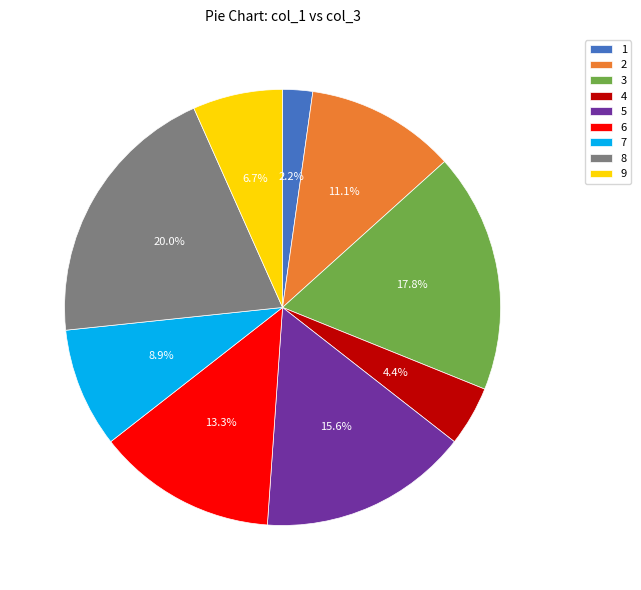

What is the ratio of the value at 7 to the value at 4?

2.0